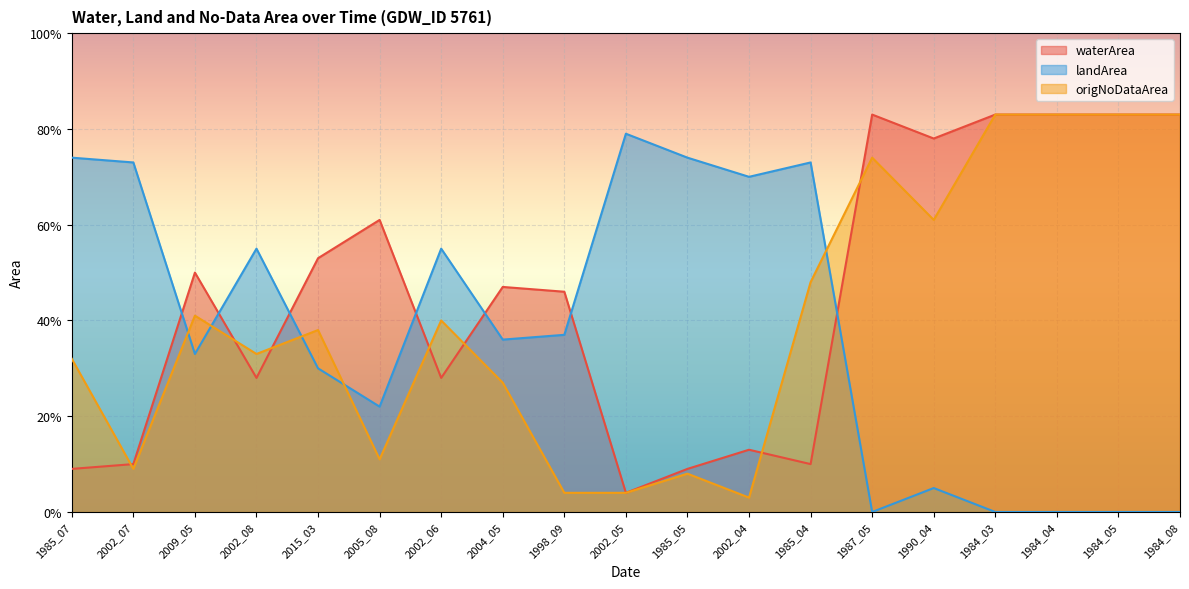

True or false: waterArea has a value of 0.1 at 2002_04.

True